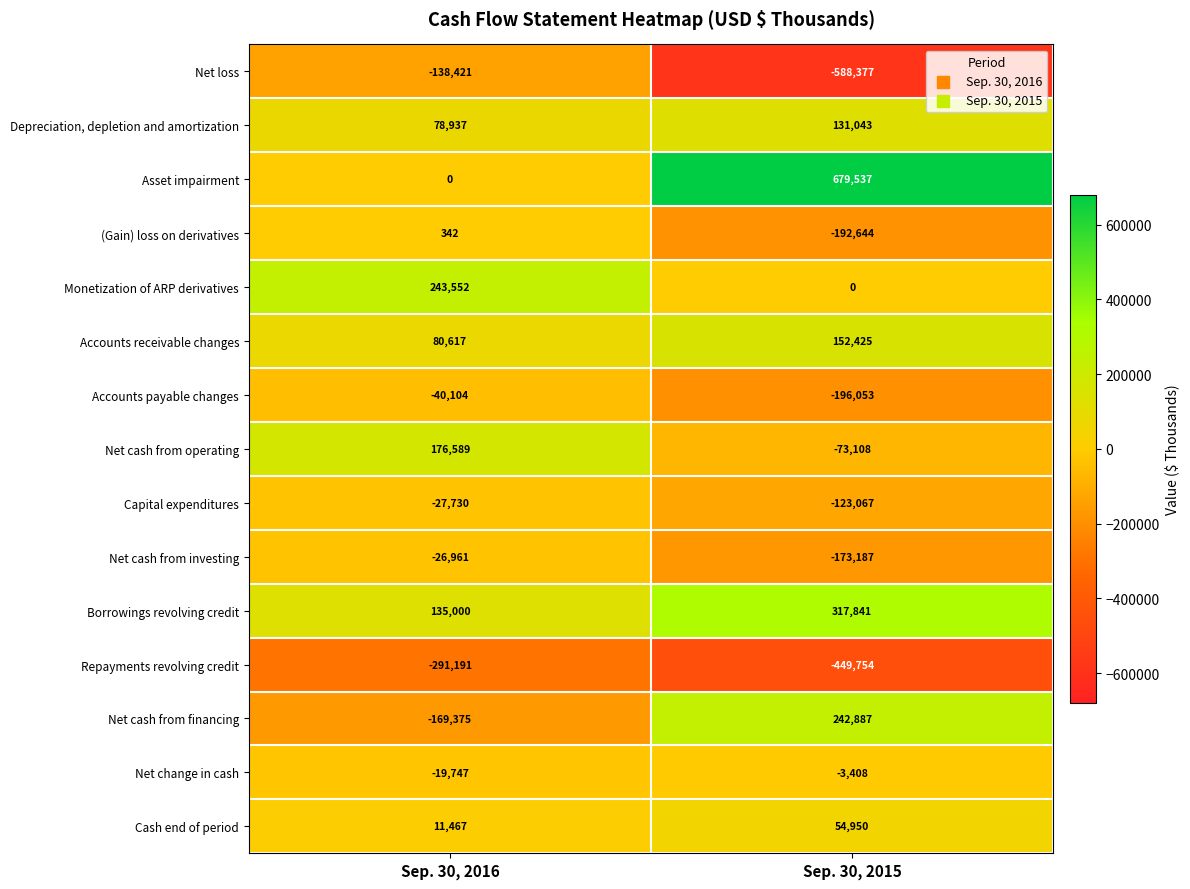

What is the minimum value shown in the chart?

-588377